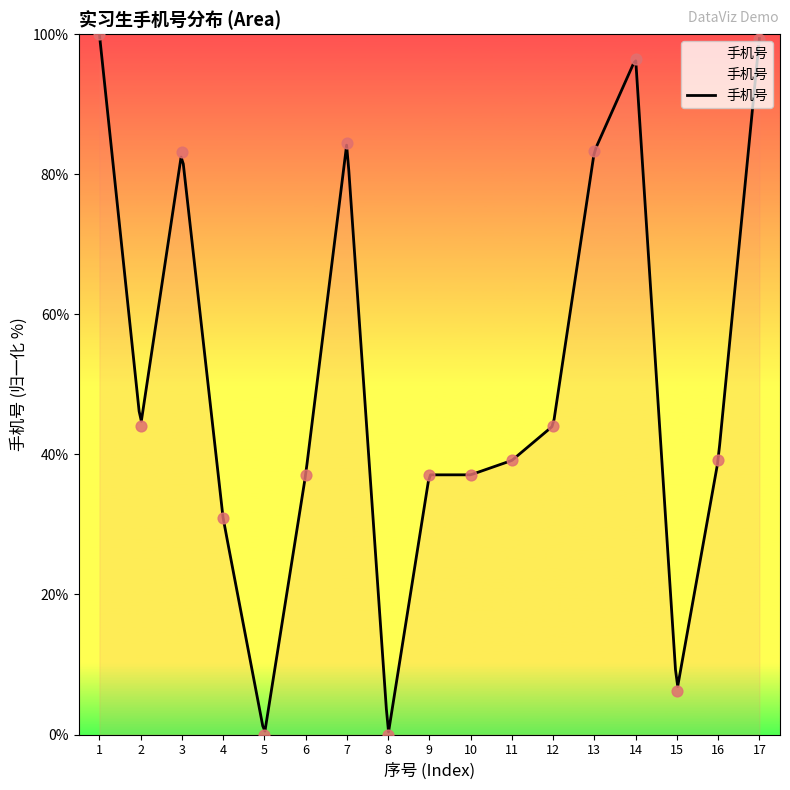

What is the change in value from 9 to 17?

+62.3